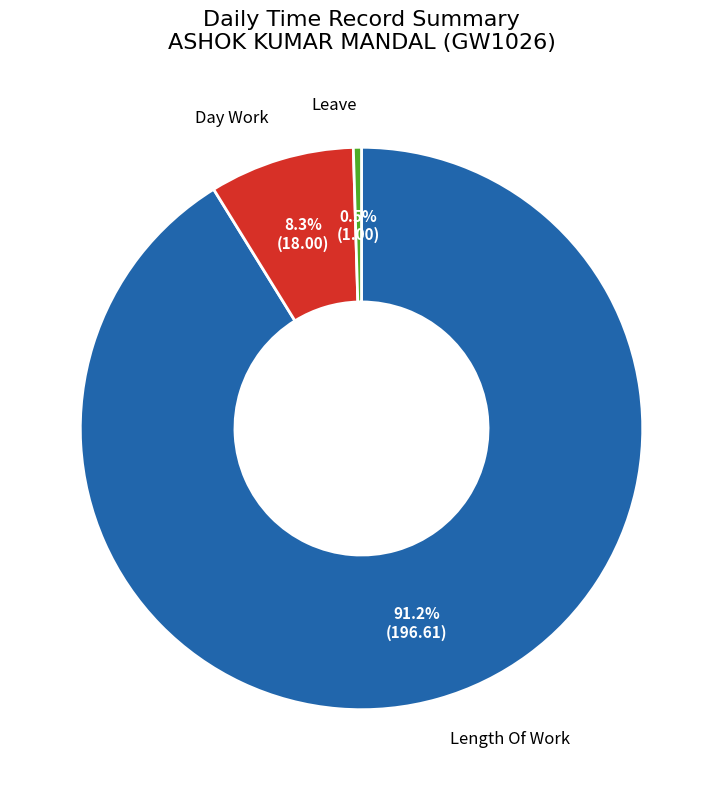

Is there any slice that represents more than half of the pie?

Yes